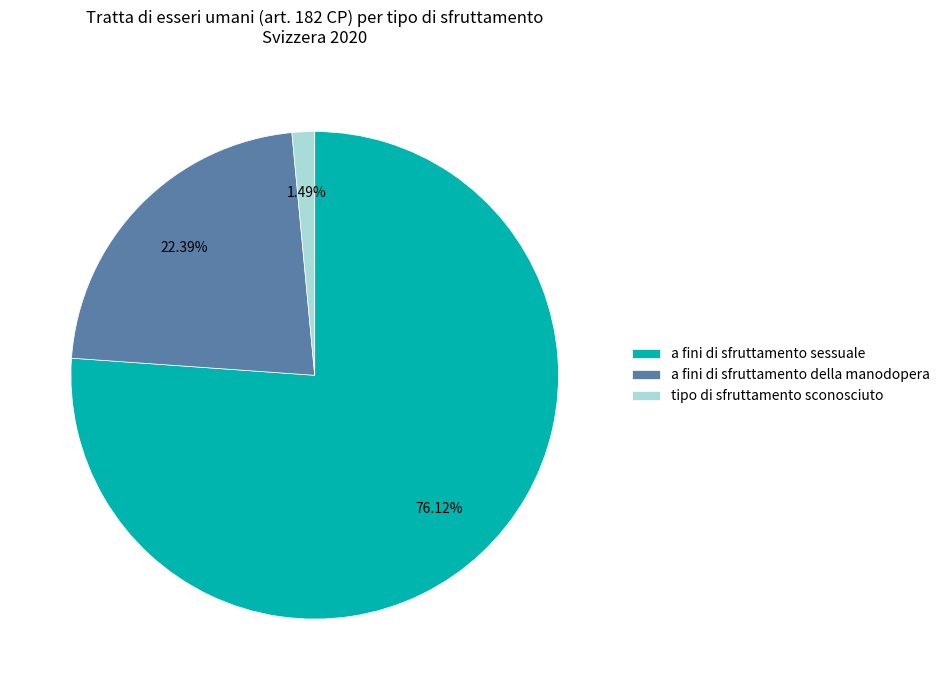

Between a fini di sfruttamento della manodopera and tipo di sfruttamento sconosciuto, which is larger?

a fini di sfruttamento della manodopera